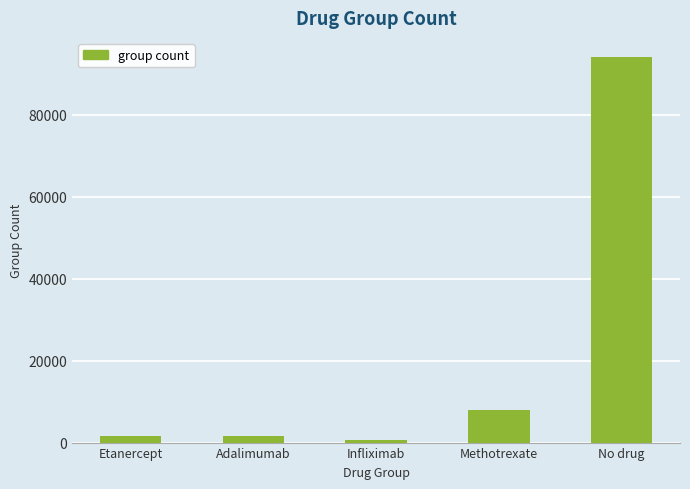

Is it true that the value at No drug is 94040?

True